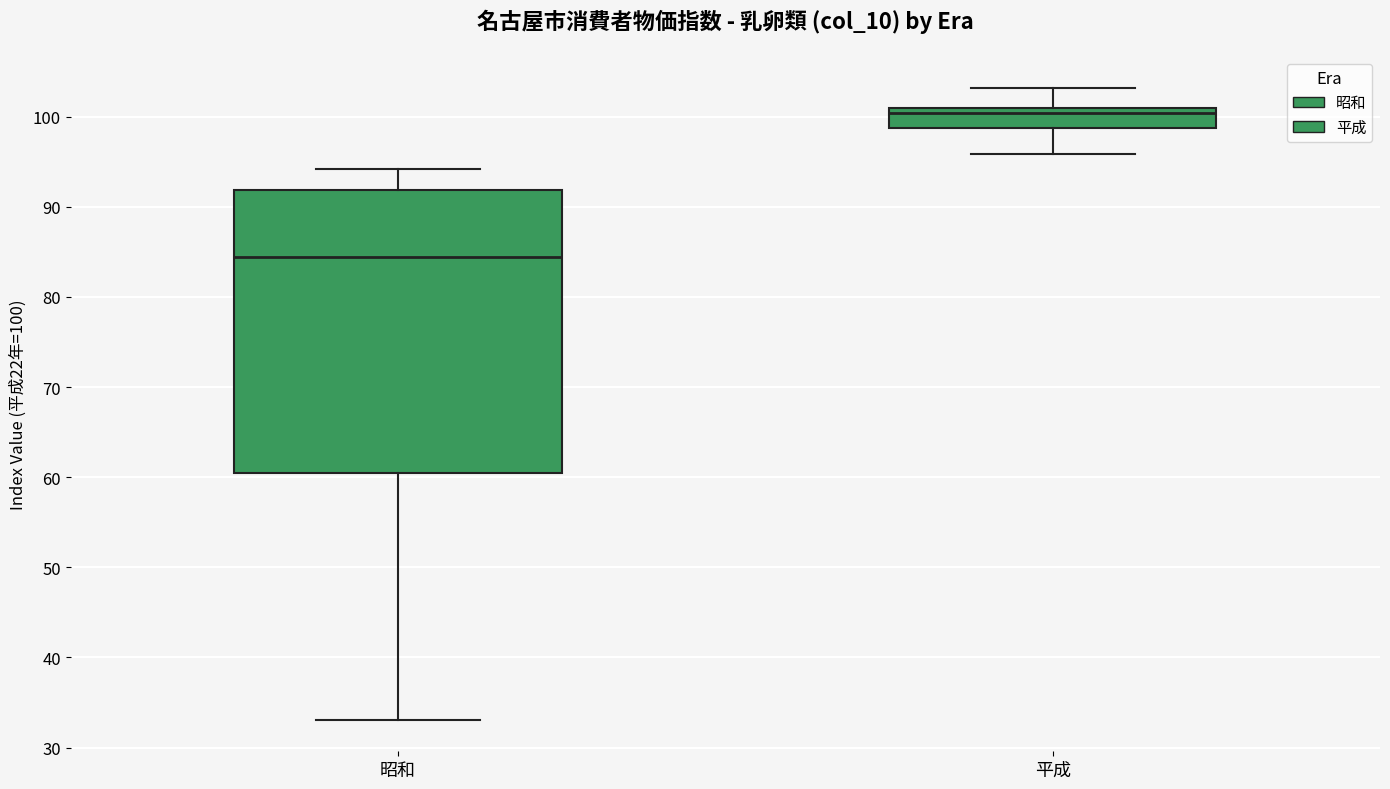

Reading left to right, read every box against the y-axis: the position of its median line, the range the box covers, and the ends of its whiskers. The values are not printed on the chart, so give them approximately, as read against the axis.

昭和: median 84, box 60 to 92, whiskers 33 to 94
平成: median 100, box 99 to 101, whiskers 96 to 103